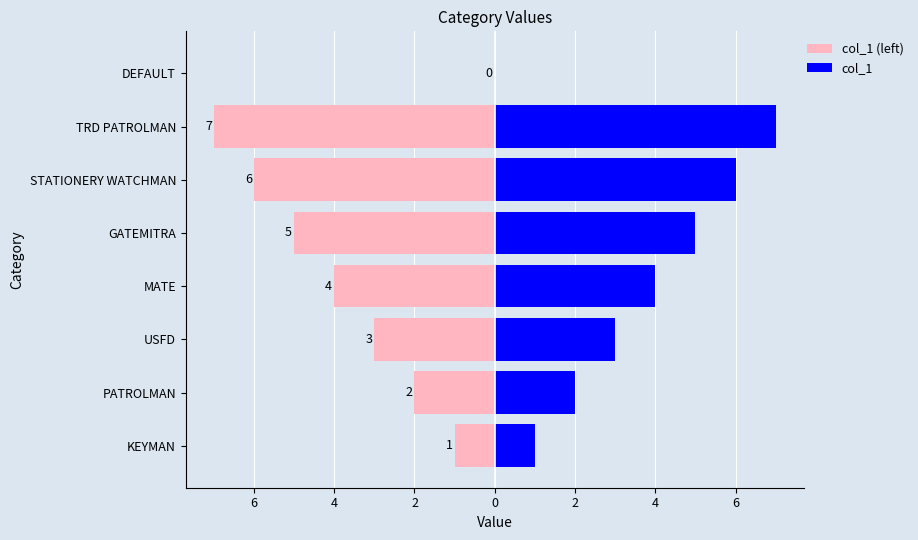

At KEYMAN, list the series in order from largest to smallest.

col_1, col_1 (left)